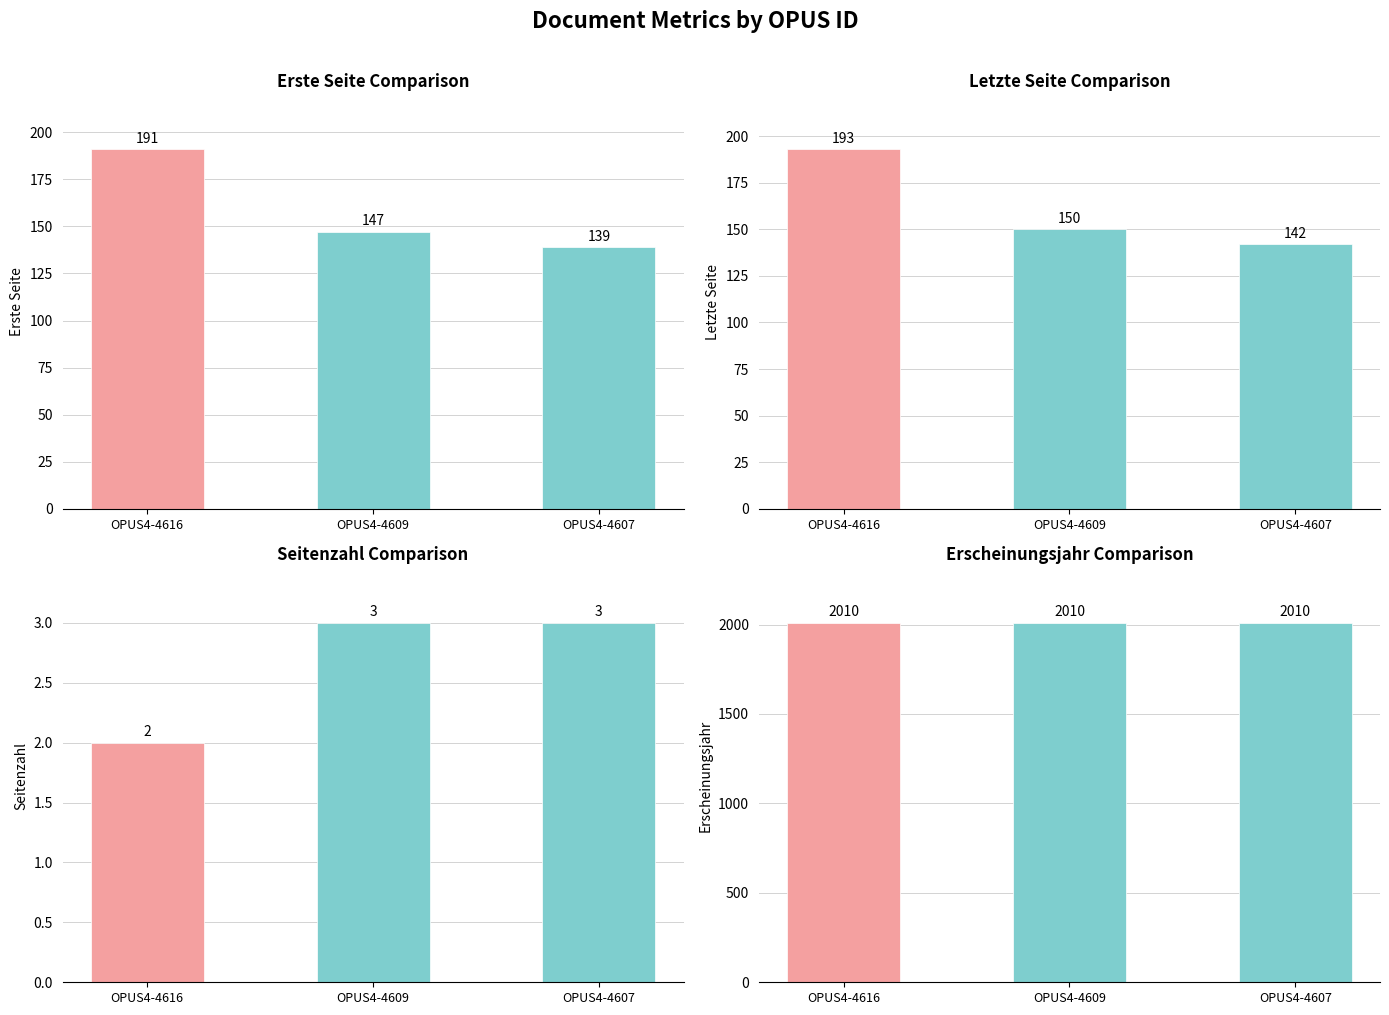

Reading left to right, list all the values displayed in this chart.

Quelle:Erste Seite: 191	147	139
Quelle:Letzte Seite: 193	150	142
Seitenzahl: 2	3	3
Erscheinungsjahr: 2010	2010	2010